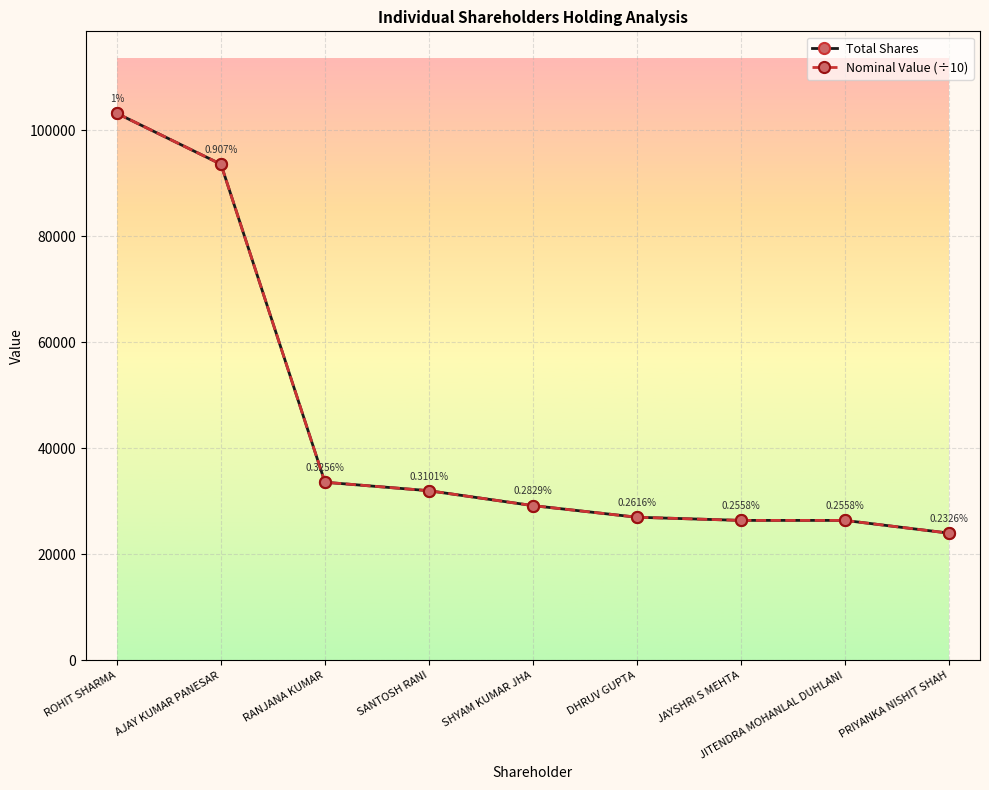

Reading left to right, extract all data points from this chart.

Total Shares: 103200	93600	33600	32000	29191	27000	26400	26400	24000
Nominal Value (÷10): 103200	93600	33600	32000	29191	27000	26400	26400	24000